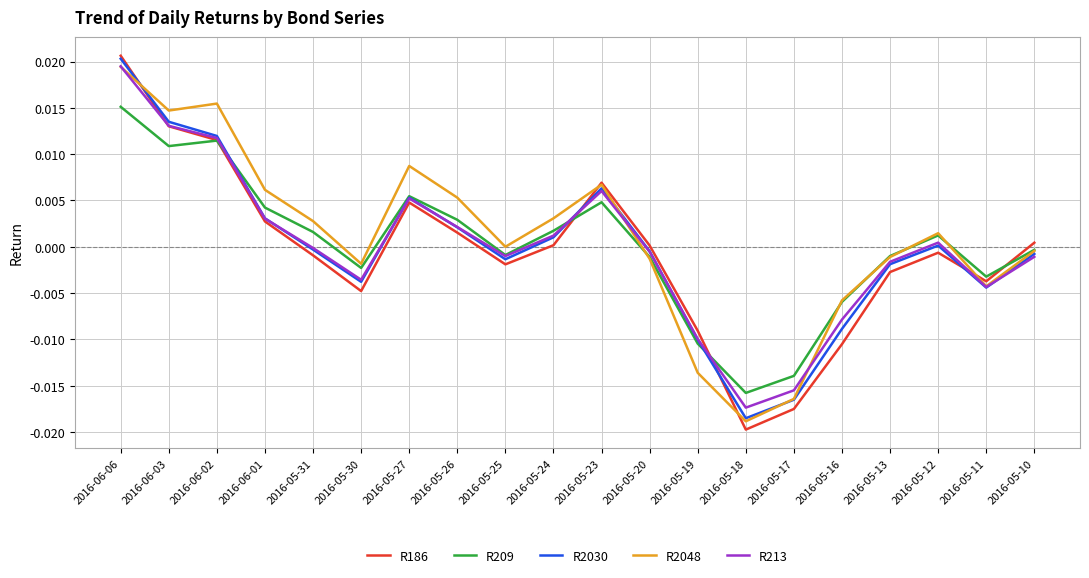

How many lines are shown in the chart?

5